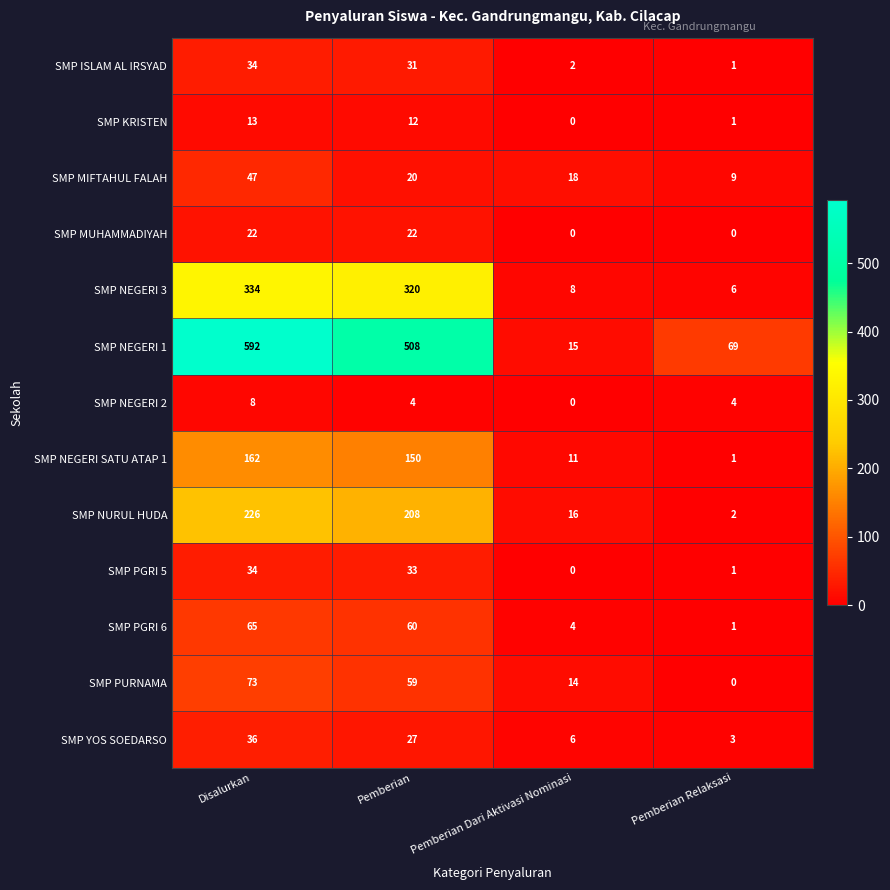

What is the greatest value displayed?

592